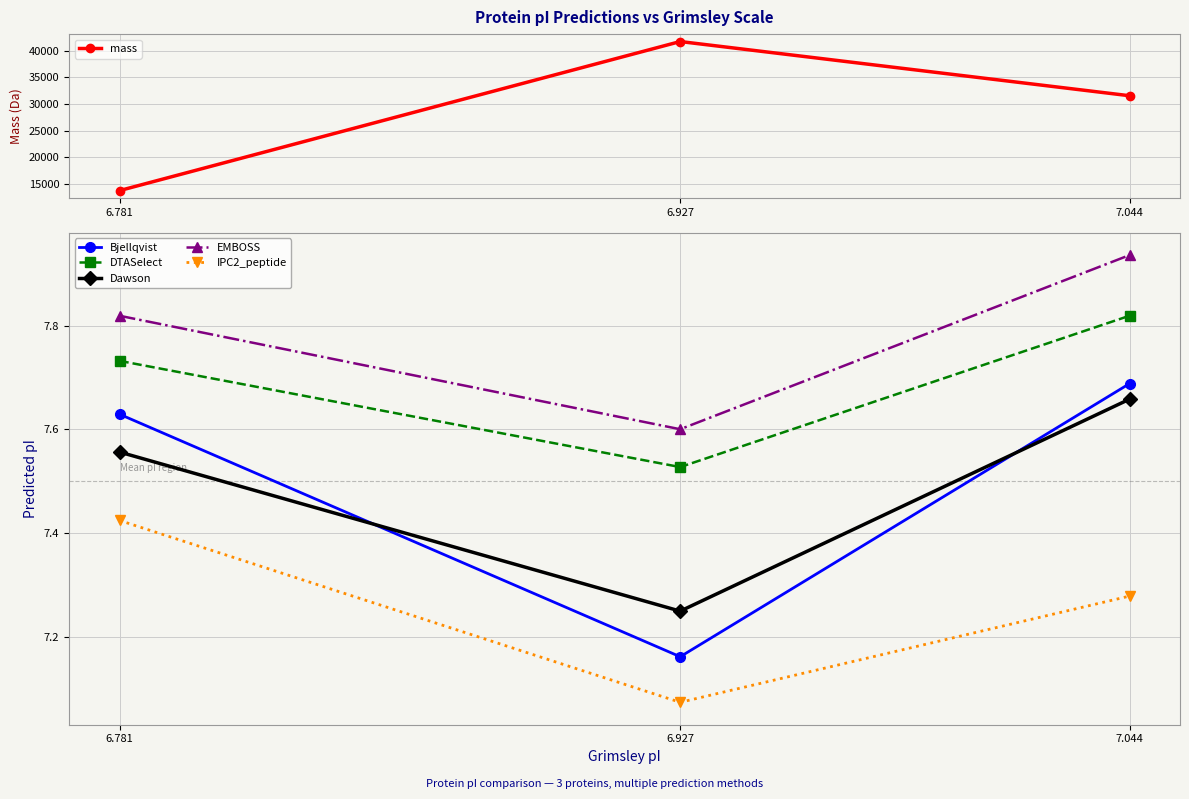

At which category does the chart reach its peak across all series?

6.927